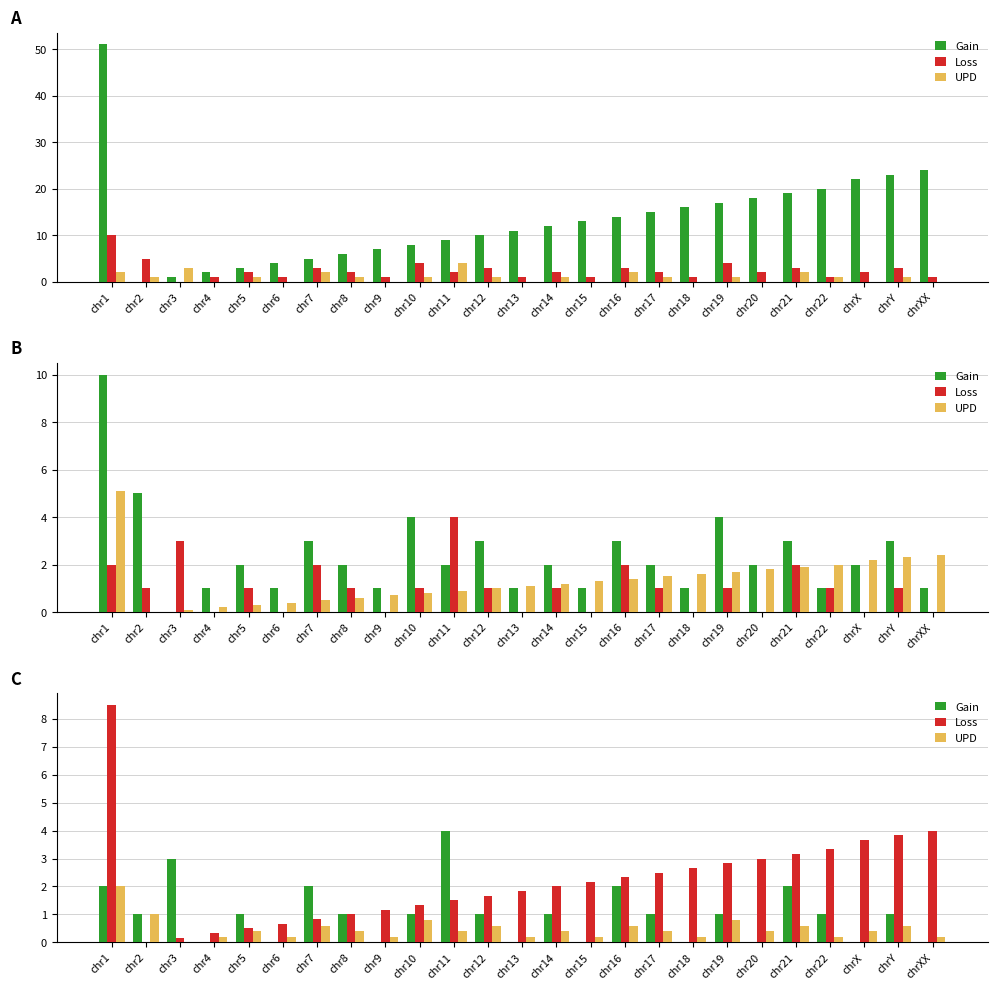

Reading left to right, transcribe all the data shown in this chart.

Gain: chr1=2.0	chr2=1.0	chr3=3.0	chr4=0.0	chr5=1.0	chr6=0.0	chr7=2.0	chr8=1.0	chr9=0.0	chr10=1.0	chr11=4.0	chr12=1.0	chr13=0.0	chr14=1.0	chr15=0.0	chr16=2.0	chr17=1.0	chr18=0.0	chr19=1.0	chr20=0.0	chr21=2.0	chr22=1.0	chrX=0.0	chrY=1.0	chrXX=0.0
Loss: chr1=8.5	chr2=0.0	chr3=0.2	chr4=0.3	chr5=0.5	chr6=0.7	chr7=0.8	chr8=1.0	chr9=1.2	chr10=1.3	chr11=1.5	chr12=1.7	chr13=1.8	chr14=2.0	chr15=2.2	chr16=2.3	chr17=2.5	chr18=2.7	chr19=2.8	chr20=3.0	chr21=3.2	chr22=3.3	chrX=3.7	chrY=3.8	chrXX=4.0
UPD: chr1=2.0	chr2=1.0	chr3=0.0	chr4=0.2	chr5=0.4	chr6=0.2	chr7=0.6	chr8=0.4	chr9=0.2	chr10=0.8	chr11=0.4	chr12=0.6	chr13=0.2	chr14=0.4	chr15=0.2	chr16=0.6	chr17=0.4	chr18=0.2	chr19=0.8	chr20=0.4	chr21=0.6	chr22=0.2	chrX=0.4	chrY=0.6	chrXX=0.2